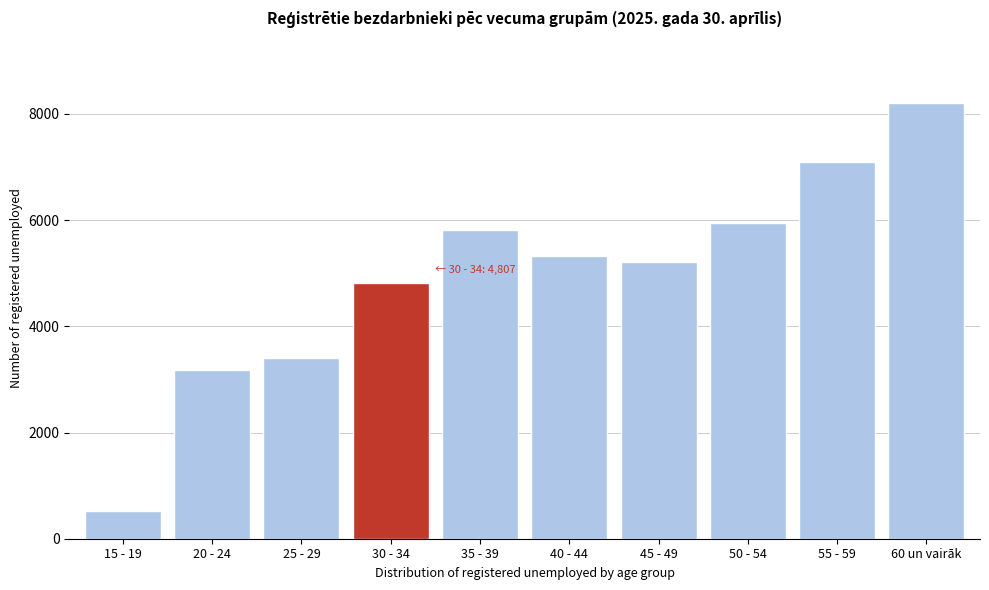

Reading left to right, list all the values displayed in this chart.

15 - 19=530	20 - 24=3186	25 - 29=3396	30 - 34=4807	35 - 39=5815	40 - 44=5320	45 - 49=5218	50 - 54=5947	55 - 59=7085	60 un vairāk=8204